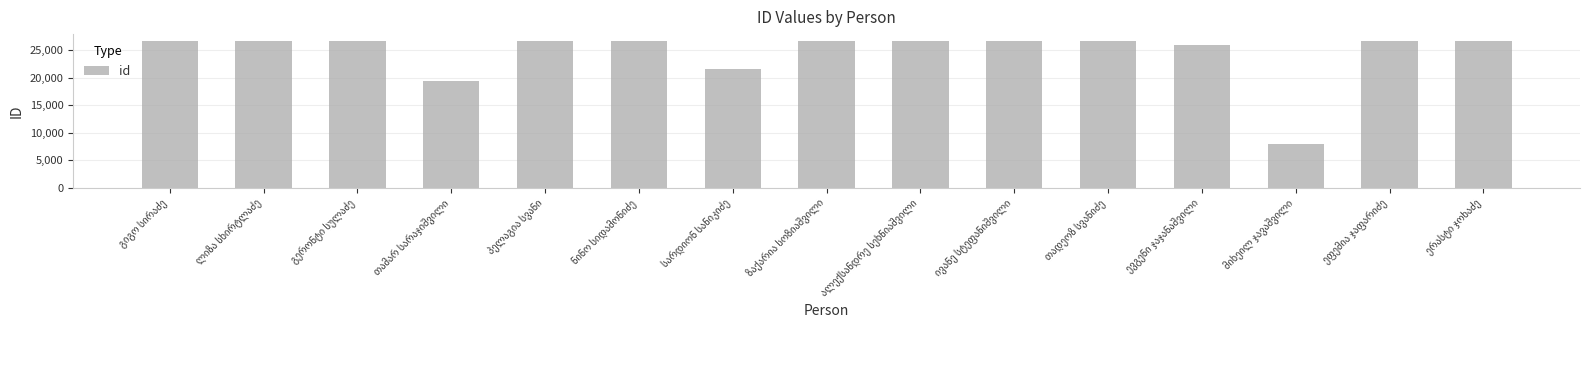

What is the average value?

24441